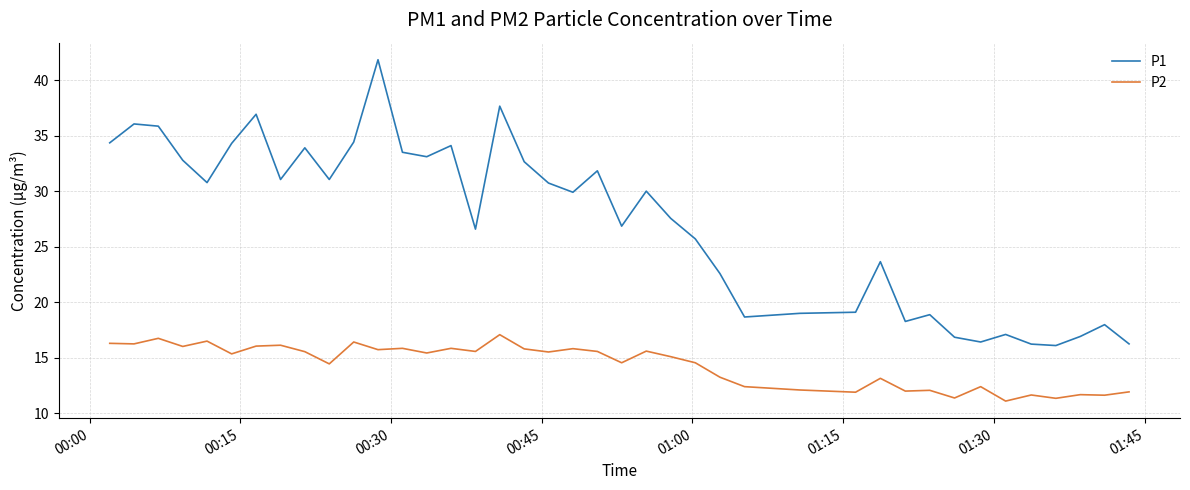

What is the difference between the maximum and minimum values in the P1 series?

25.7